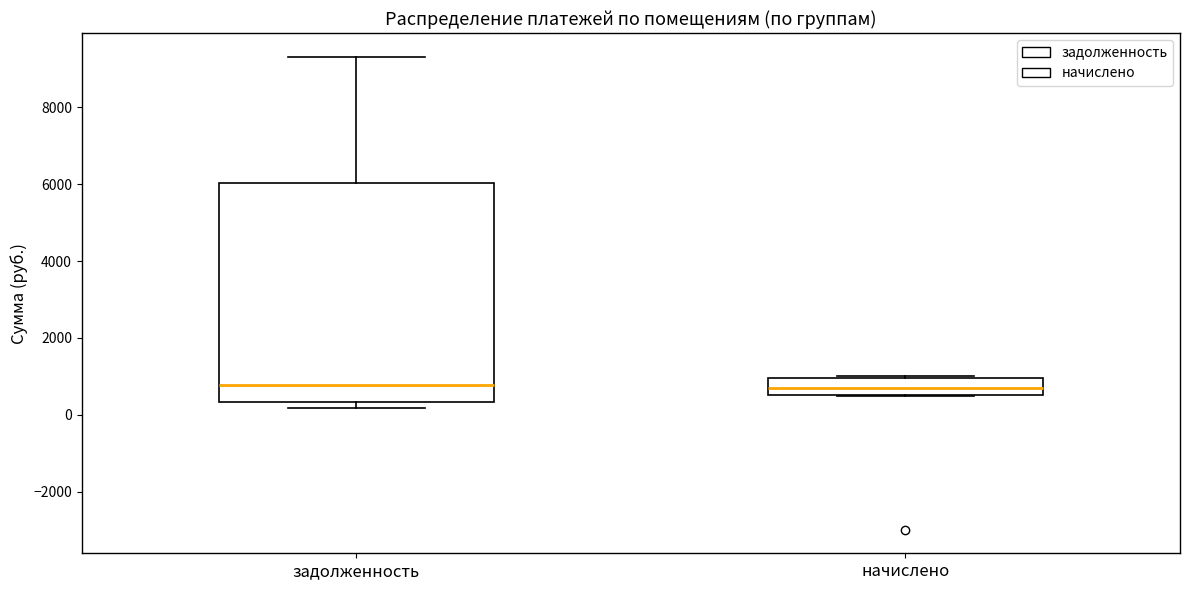

Reading left to right, transcribe this box plot: for each box, give where its median line is, the range the box spans, and where its two whiskers end, as read against the y-axis. The values are not printed on the chart, so give them approximately, as read against the axis.

задолженность: median 800, box 400 to 6000, whiskers 200 to 9400
начислено: median 600 (inside the box), box 600 to 1000, whiskers 400 to 1000 (just above the box's upper edge)